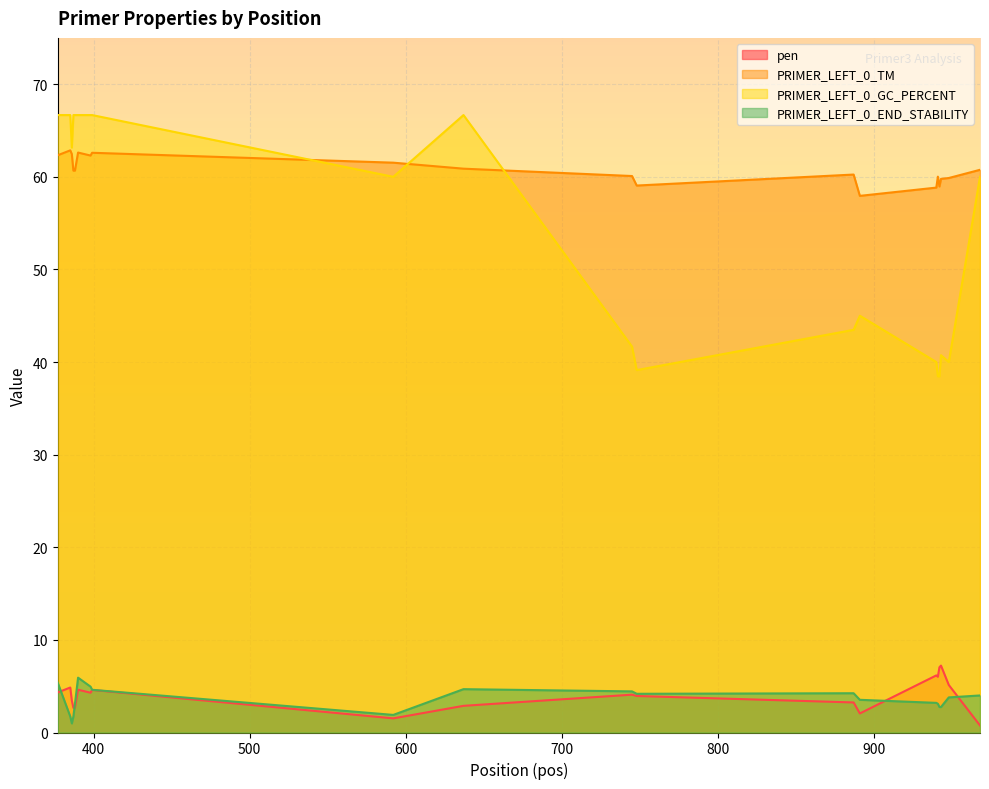

True or false: PRIMER_LEFT_0_GC_PERCENT and PRIMER_LEFT_0_END_STABILITY intersect in this chart.

False